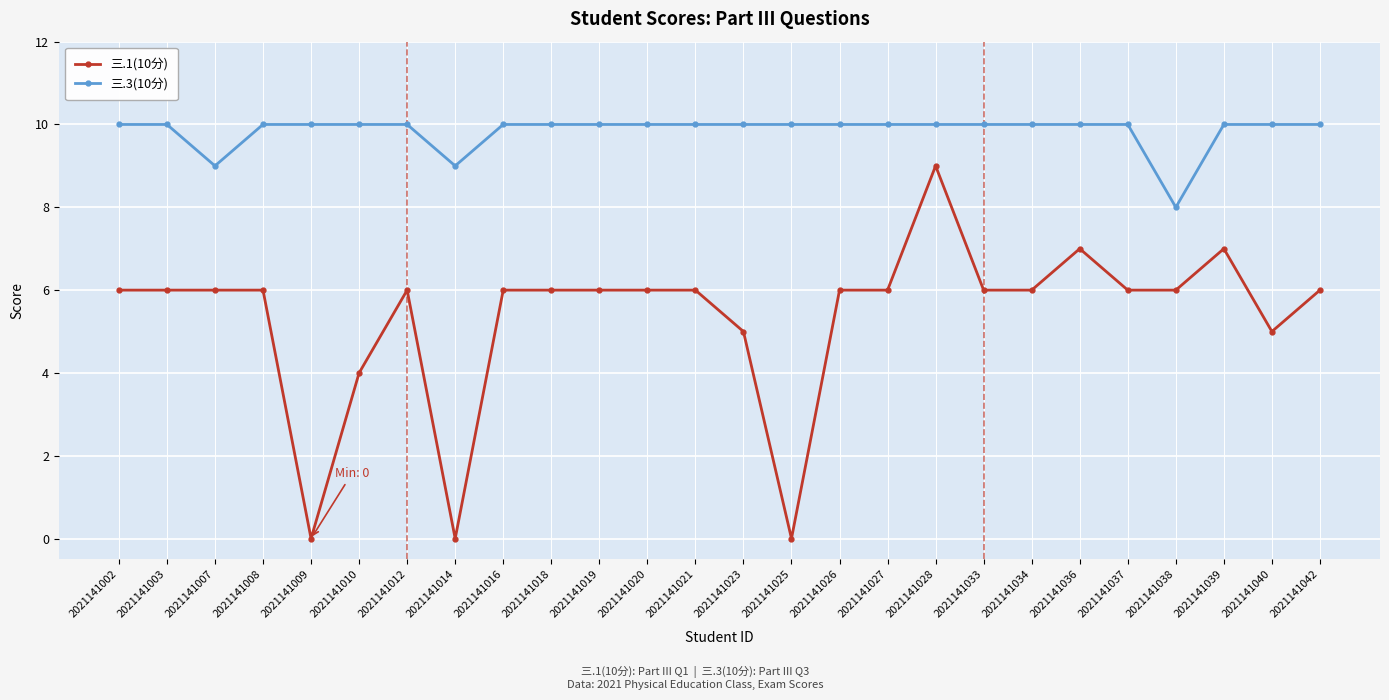

List the series in order of their overall mean, highest first.

三.3(10分), 三.1(10分)